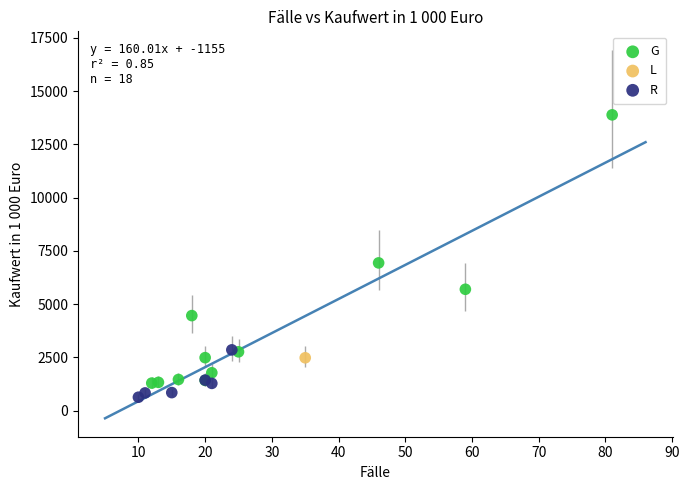

Which series reaches the maximum Y coordinate?

G